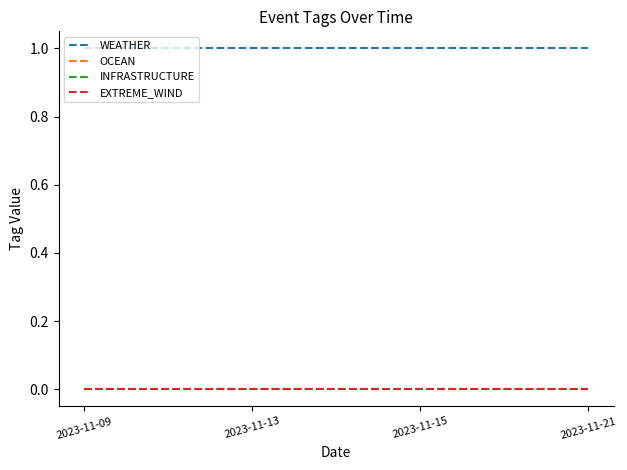

Is this an area chart (filled region under the line)?

No